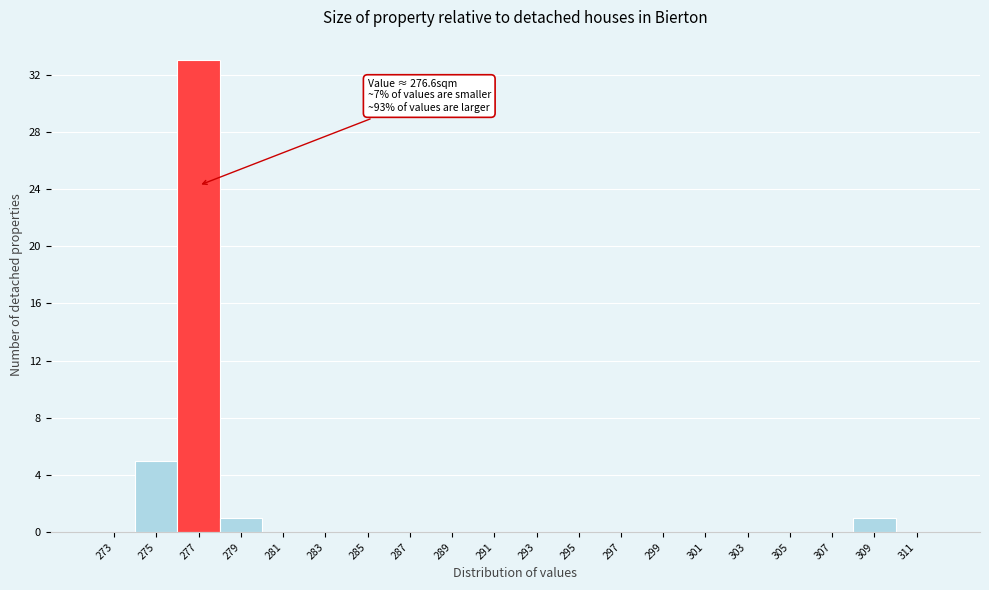

Over which range of the x-axis is the bar tallest?

275.6 to 277.6